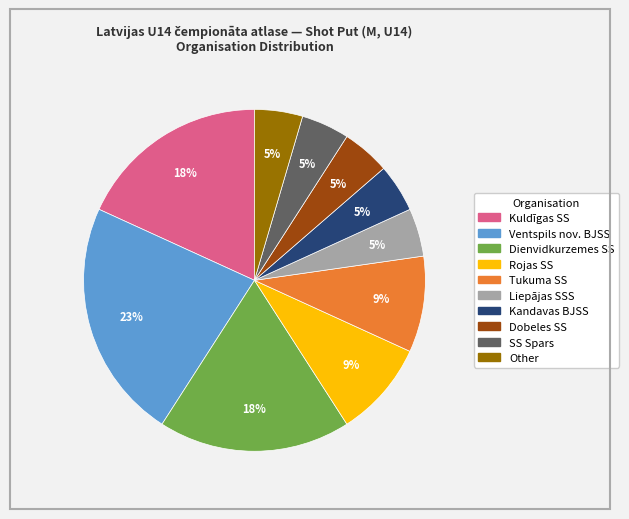

True or false: Dienvidkurzemes SS accounts for 12% of the total.

False